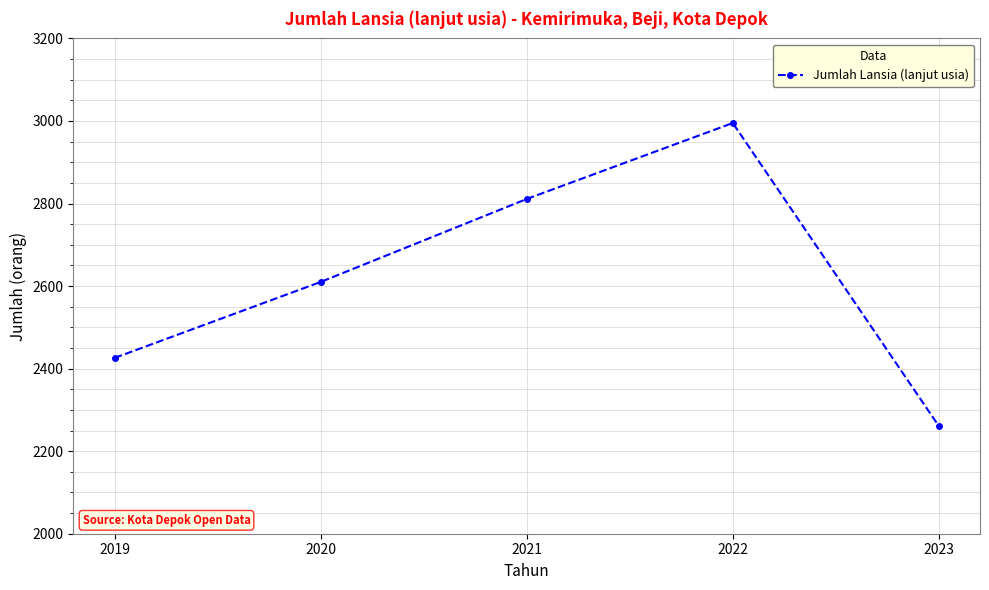

What is the difference between the maximum and second lowest values?

569